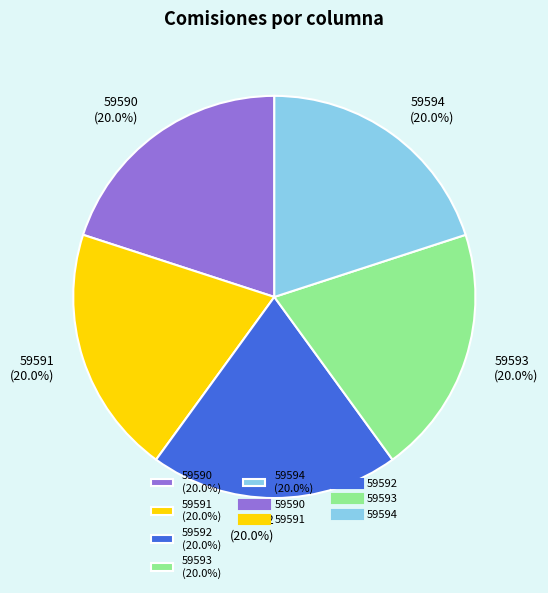

What is the ratio of the value at 59592 (20.0%) to the value at 59593 (20.0%)?

1.0